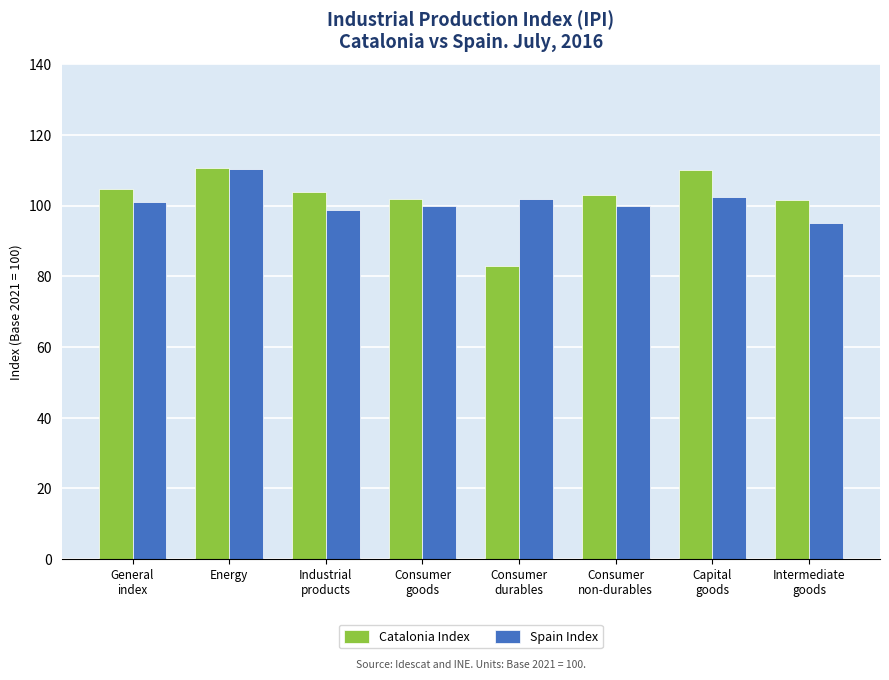

At how many categories does at least one series exceed 109?

2